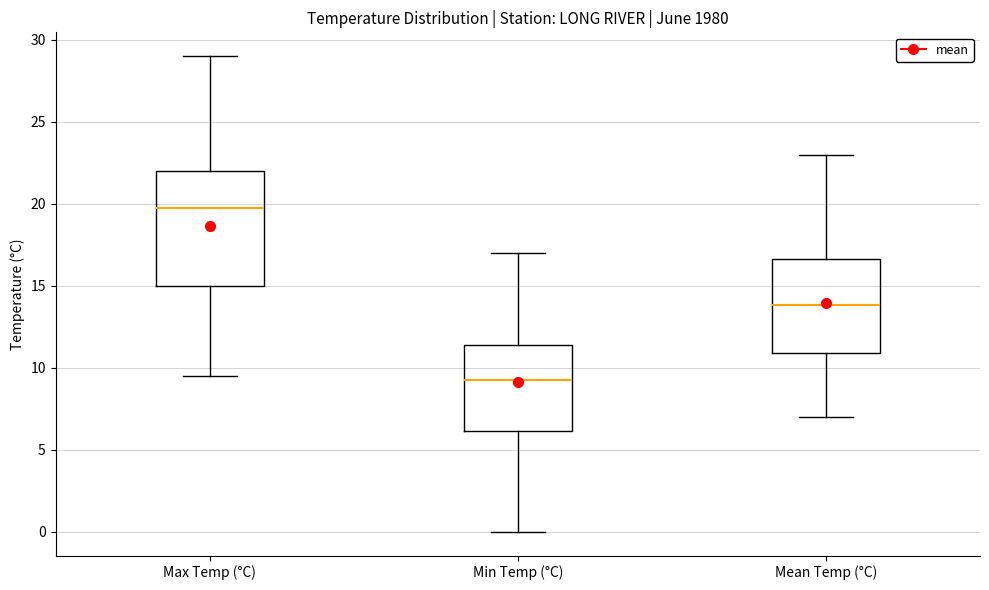

Which box has the lowest median line?

Min Temp (°C)